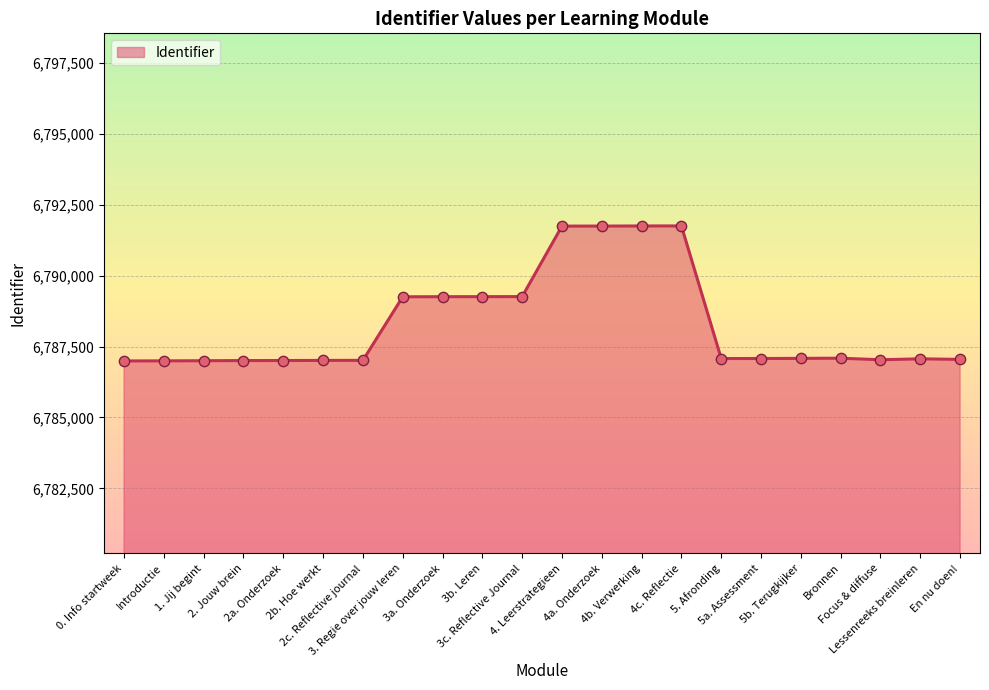

Between En nu doen! and 3a. Onderzoek, which is larger?

3a. Onderzoek